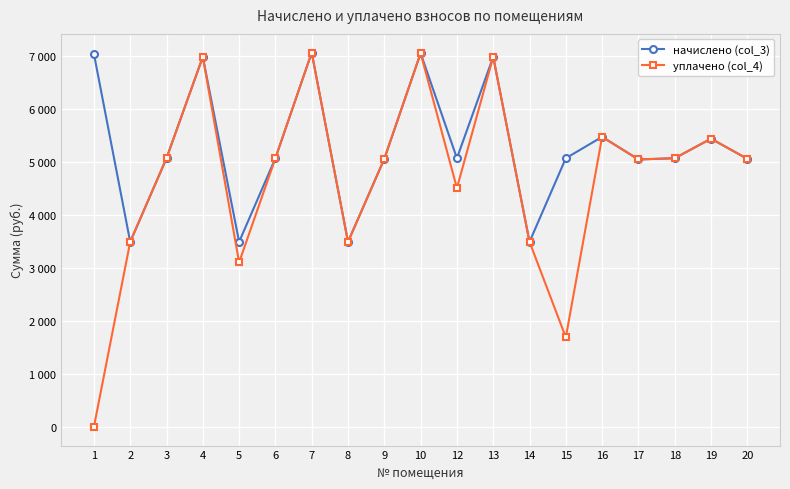

Read the уплачено (col_4) value at 14.

3490.6